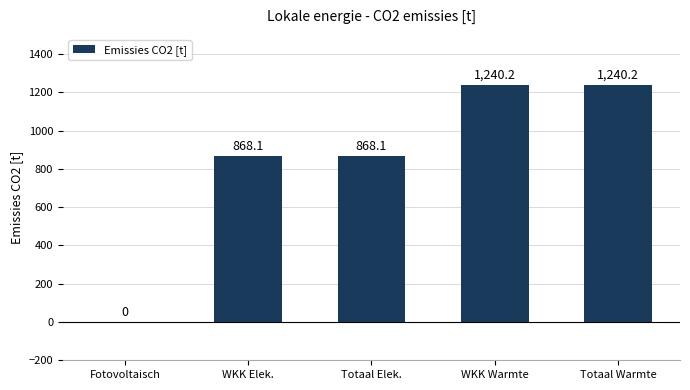

Which has a higher value, WKK Elek. or WKK Warmte?

WKK Warmte